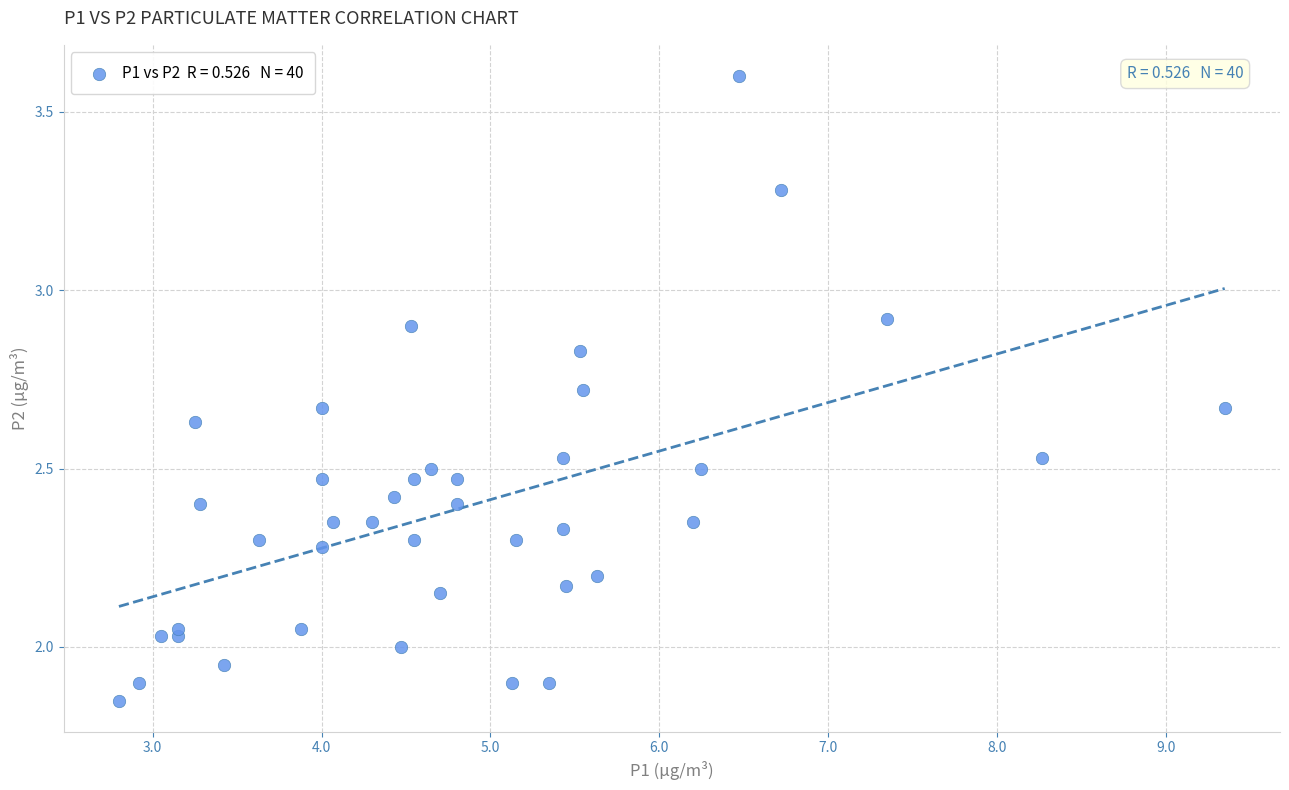

What is the range of X values (max minus min)?

6.5